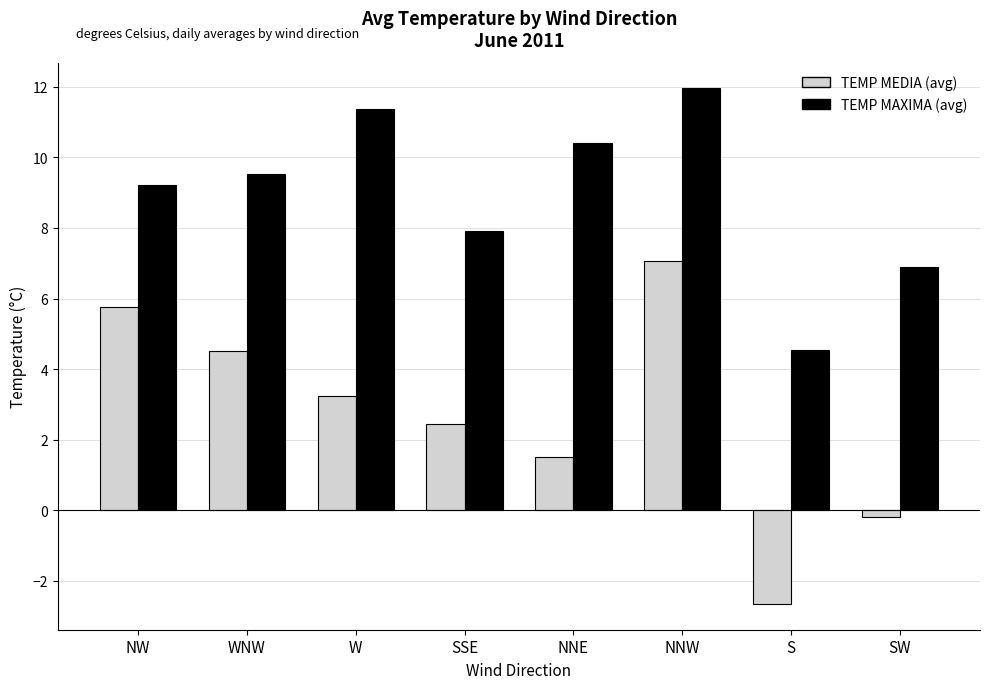

At which category is the sum across all series the highest?

NNW